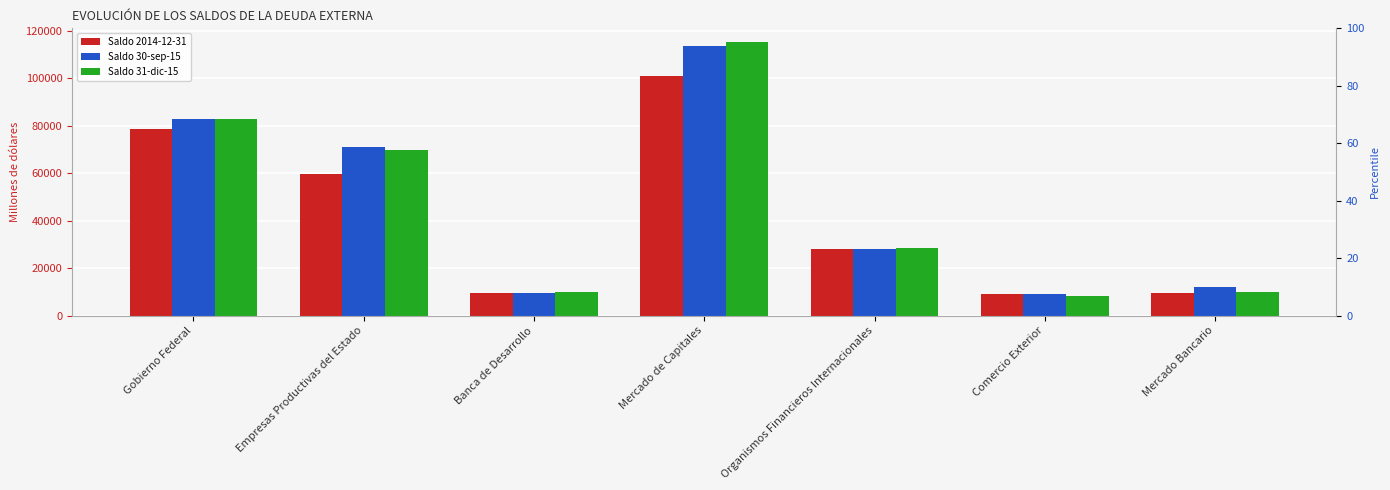

Reading left to right, transcribe all the data shown in this chart.

Saldo 2014-12-31: Gobierno Federal=78573.4	Empresas Productivas del Estado=59563.1	Banca de Desarrollo=9529.3	Mercado de Capitales=100708.1	Organismos Financieros Internacionales=28186.0	Comercio Exterior=9044.7	Mercado Bancario=9533.8
Saldo 30-sep-15: Gobierno Federal=82764.9	Empresas Productivas del Estado=71065.1	Banca de Desarrollo=9536.1	Mercado de Capitales=113692.1	Organismos Financieros Internacionales=28152.7	Comercio Exterior=8967.4	Mercado Bancario=12199.1
Saldo 31-dic-15: Gobierno Federal=82588.3	Empresas Productivas del Estado=69621.3	Banca de Desarrollo=9999.9	Mercado de Capitales=115202.6	Organismos Financieros Internacionales=28646.5	Comercio Exterior=8313.1	Mercado Bancario=9744.6